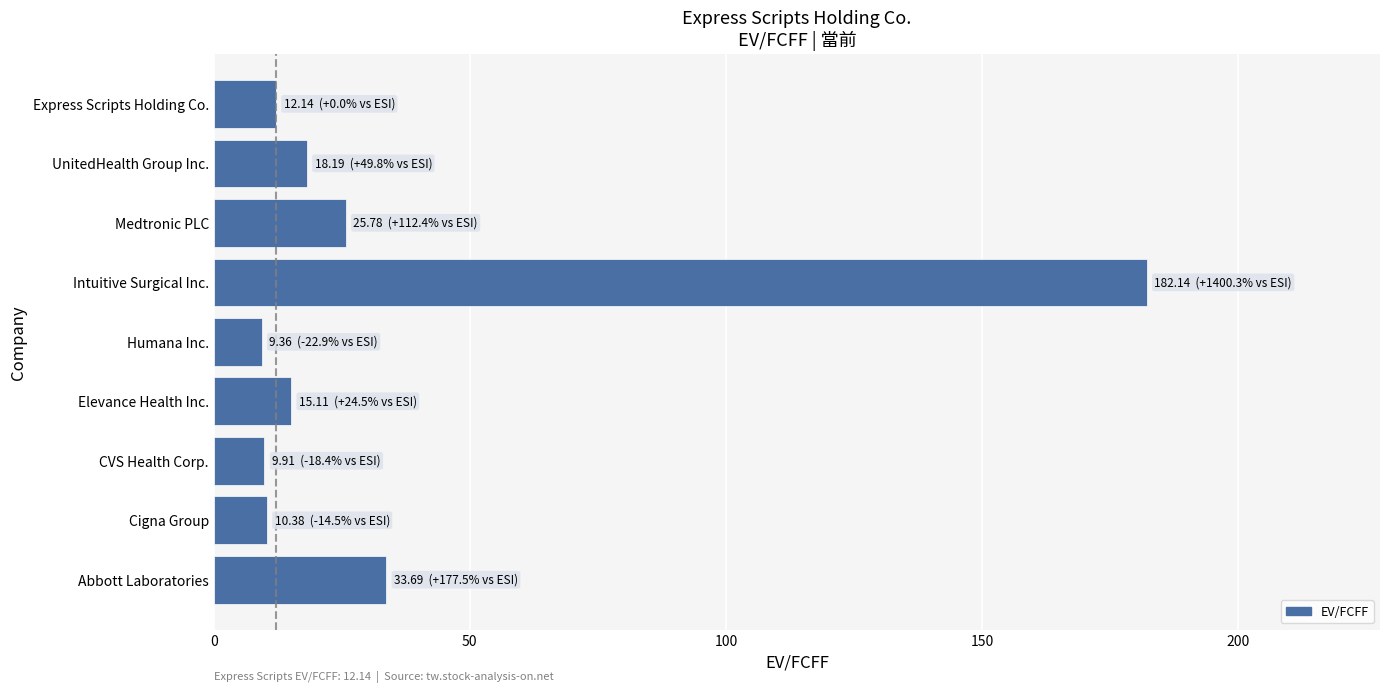

What is the smallest value displayed?

9.4